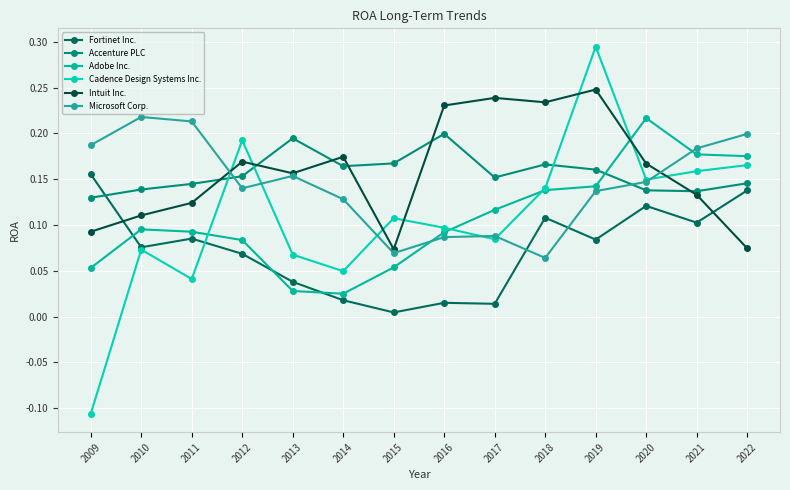

At which category is the sum across all series the highest?

2019